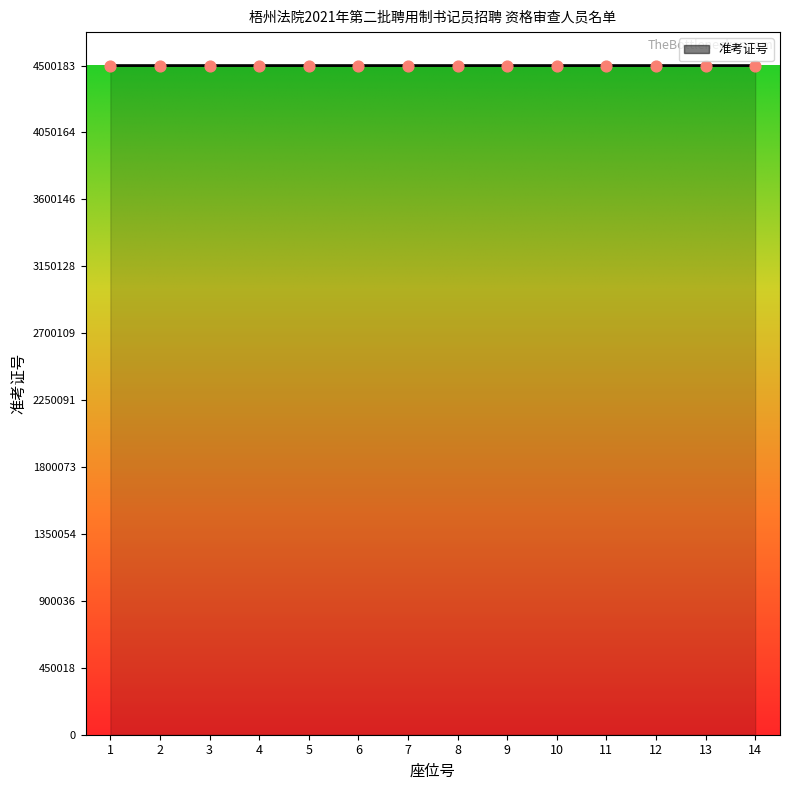

Approximately how many times larger is the value at 5 compared to 8?

1.0